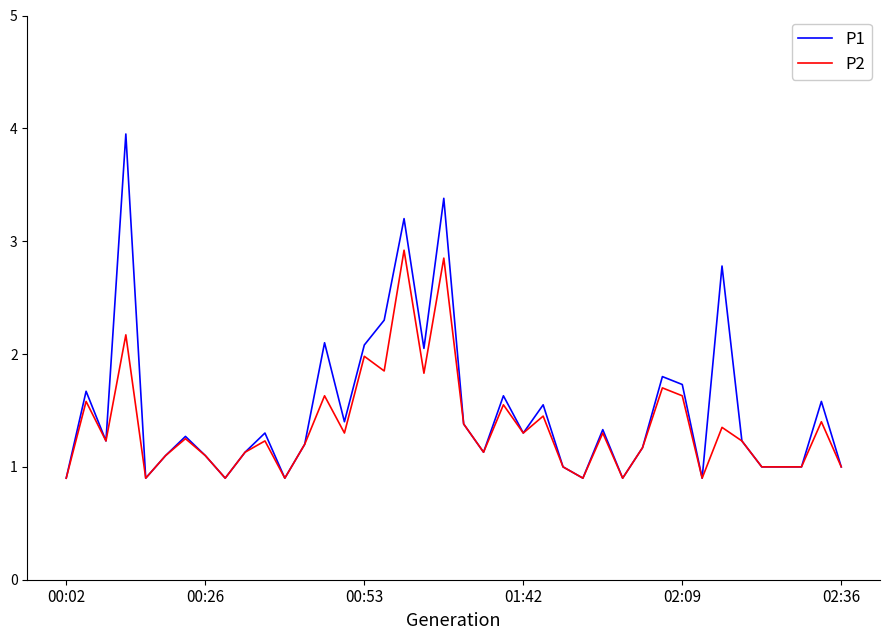

Rank the series by their average value, from highest to lowest.

P1, P2